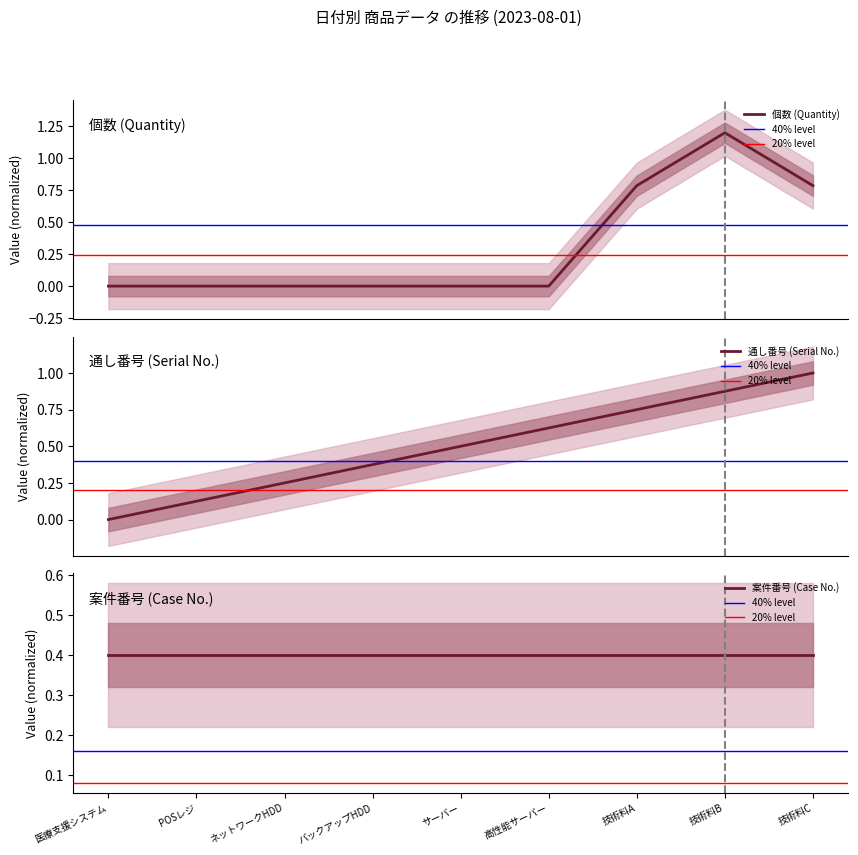

What is the approximate value of 通し番号 at 技術料C?

1.0